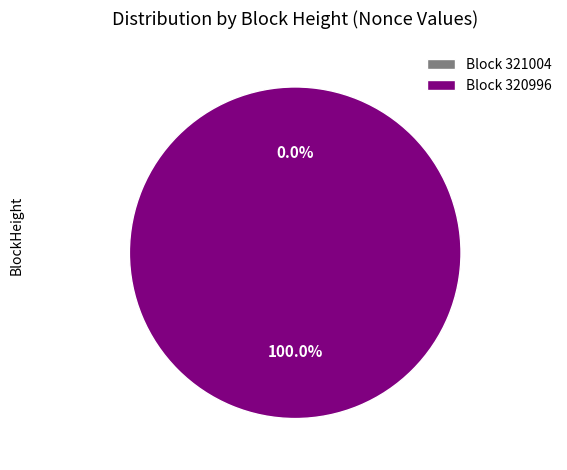

To the nearest percent, what is the difference between the 320996 and 321004 slice percentages?

100%